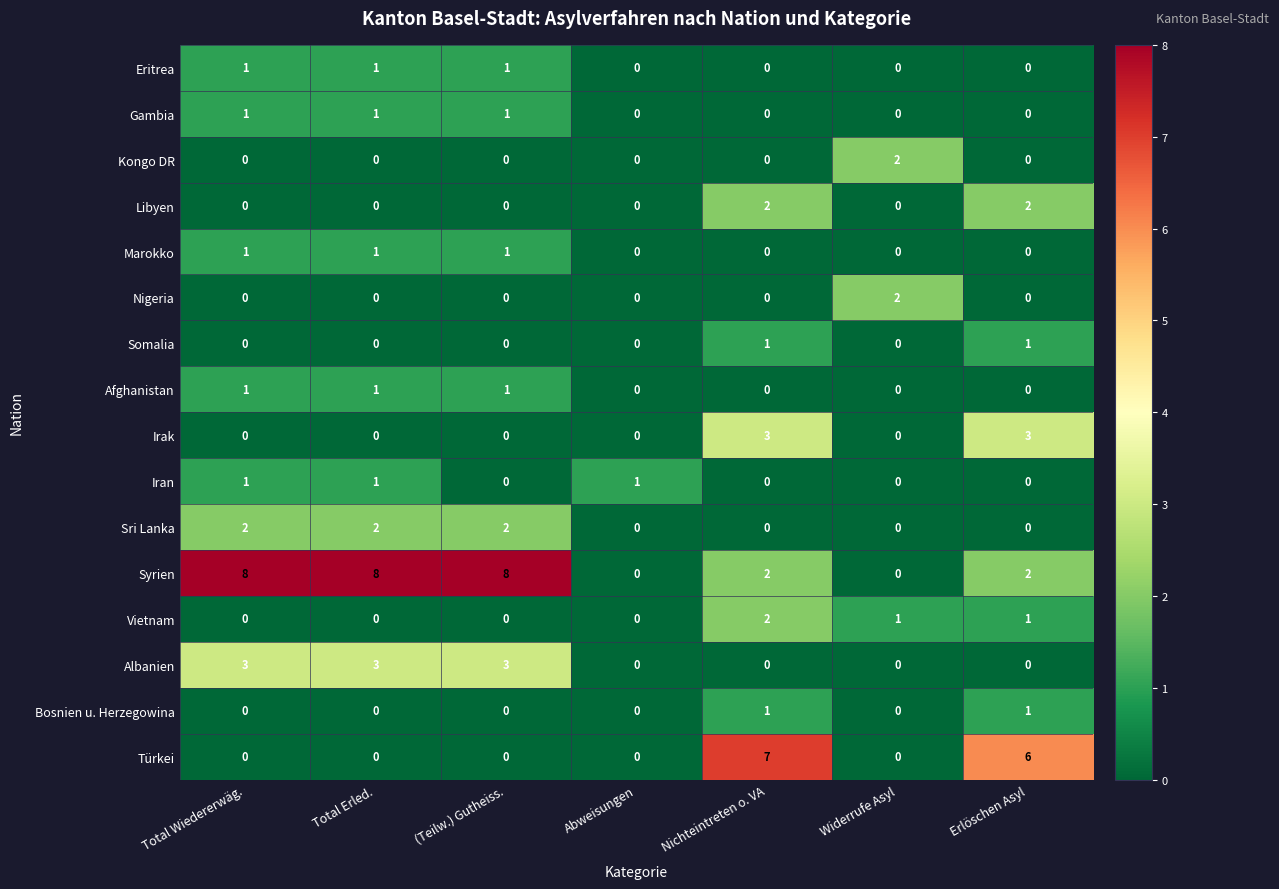

What is the greatest value displayed?

8